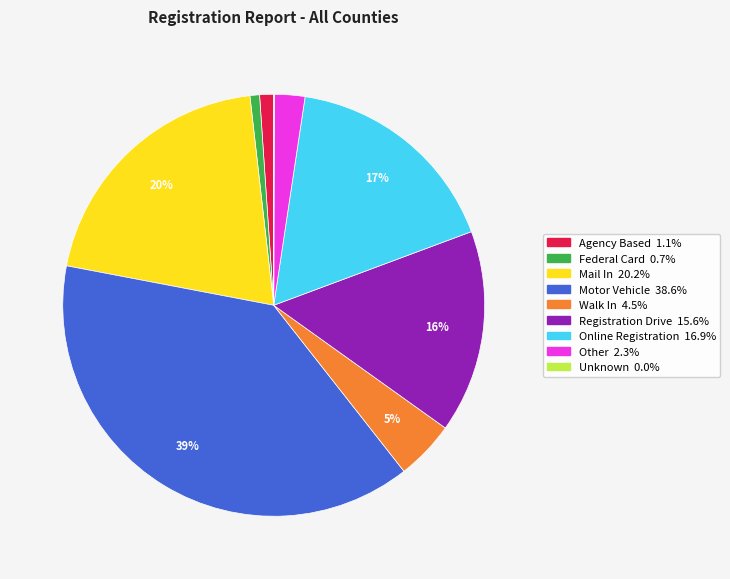

Is there a majority slice in this chart?

No